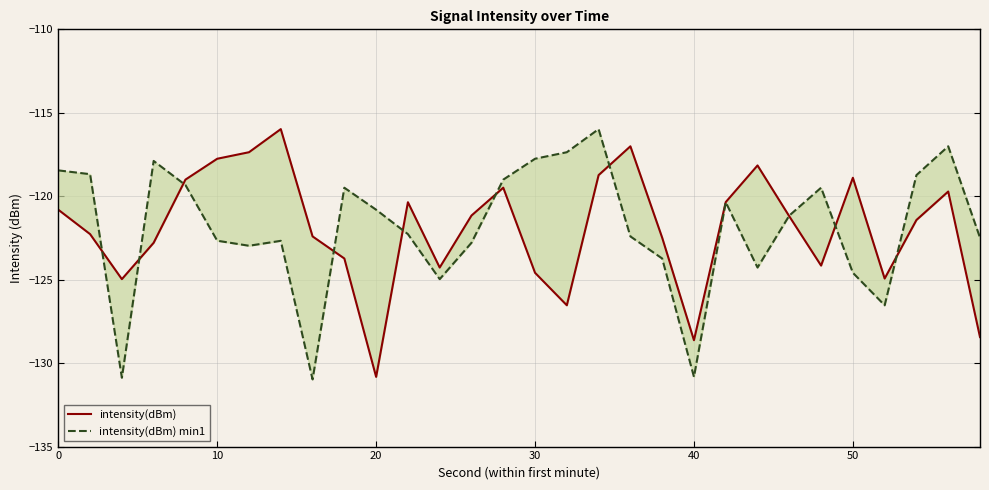

Which series has the largest total across all categories?

intensity(dBm) min1